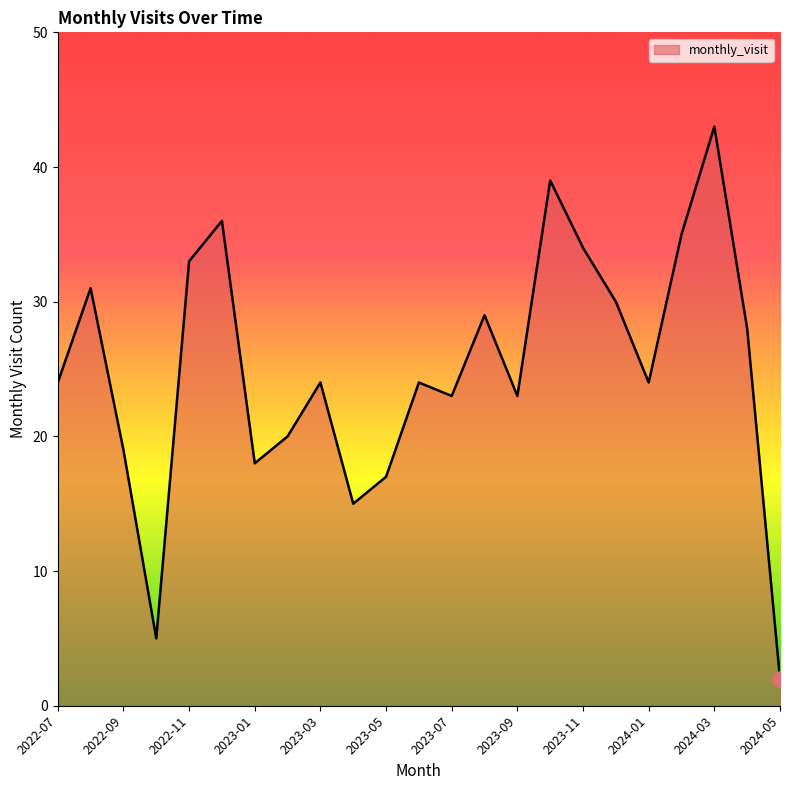

What is the difference between the maximum and minimum values?

41